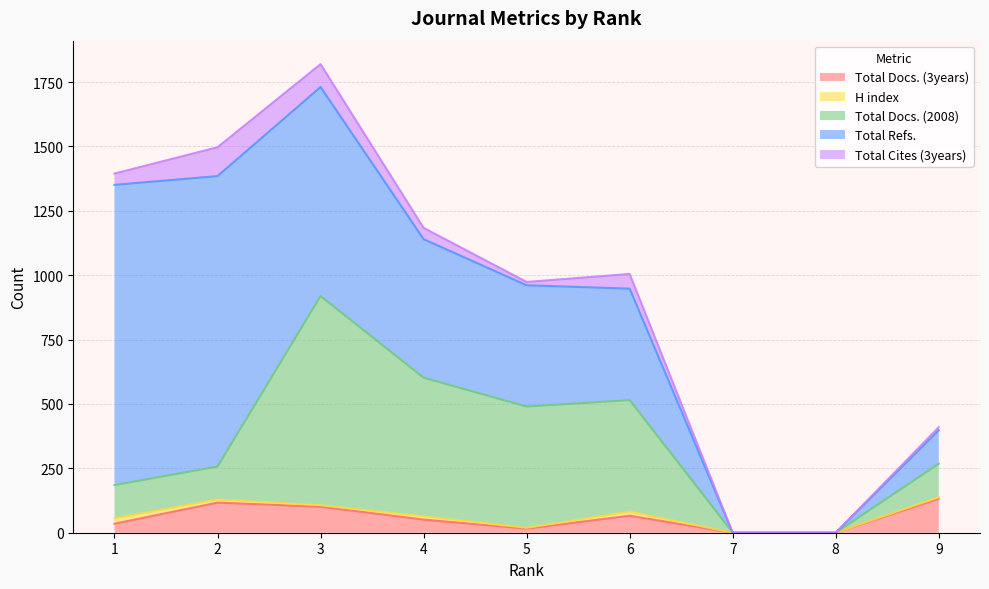

How many lines are shown in the chart?

5